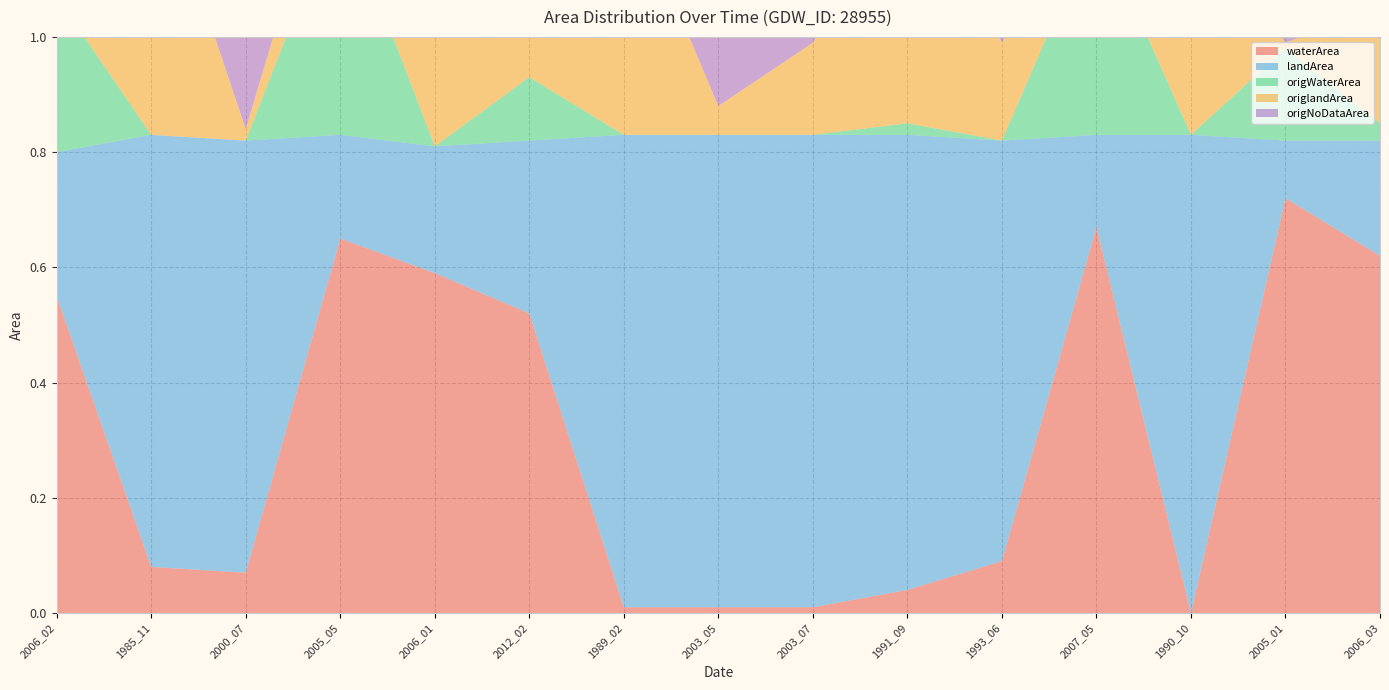

Reading left to right, what are all the values shown in this chart?

waterArea: 0.6	0.1	0.1	0.7	0.6	0.5	0.0	0.0	0.0	0.0	0.1	0.7	0.0	0.7	0.6
landArea: 0.2	0.8	0.8	0.2	0.2	0.3	0.8	0.8	0.8	0.8	0.7	0.2	0.8	0.1	0.2
origWaterArea: 0.3	0.0	0.0	0.4	0.0	0.1	0.0	0.0	0.0	0.0	0.0	0.4	0.0	0.2	0.0
origlandArea: 0.2	0.5	0.0	0.1	0.2	0.1	0.4	0.1	0.2	0.4	0.2	0.1	0.4	0.0	0.2
origNoDataArea: 0.3	0.3	0.8	0.3	0.6	0.6	0.4	0.8	0.7	0.4	0.7	0.3	0.5	0.7	0.6